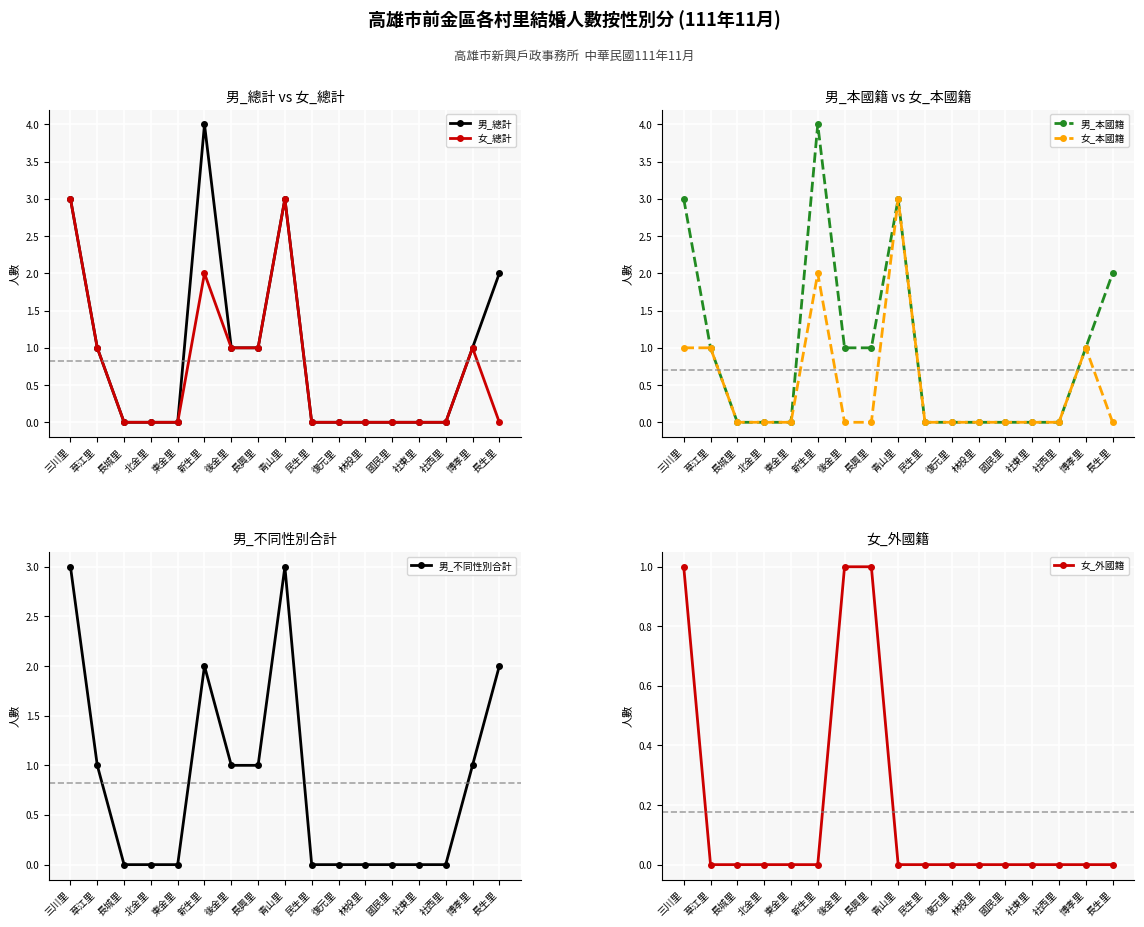

Which series has the largest total across all categories?

男_總計